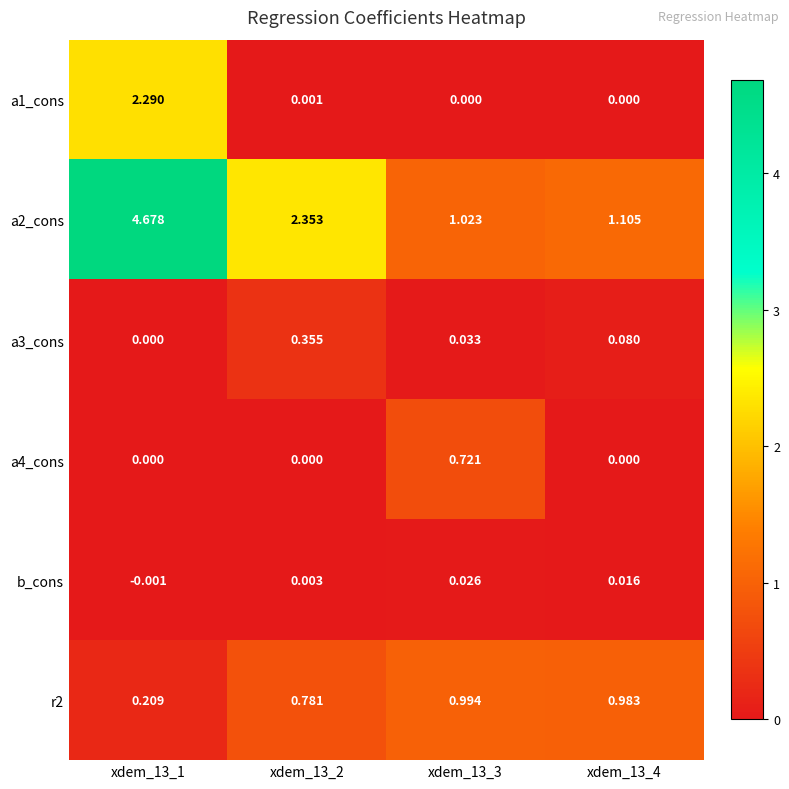

Is the value of a4_cons at xdem_13_3 greater than the value of a3_cons at xdem_13_3?

Yes